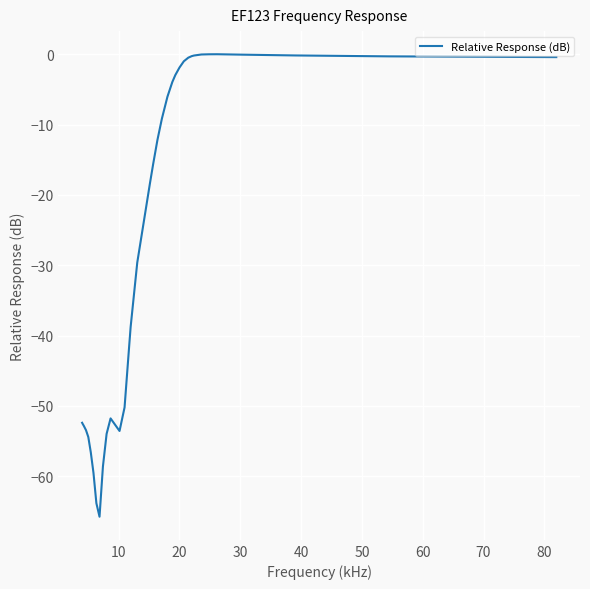

What is the difference between the maximum and minimum values?

65.7